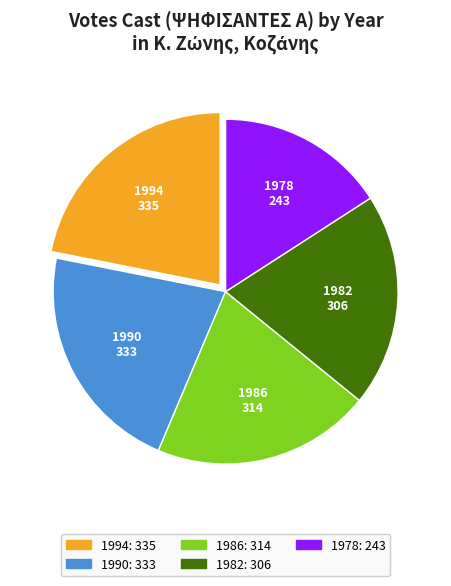

Is there a majority slice in this chart?

No